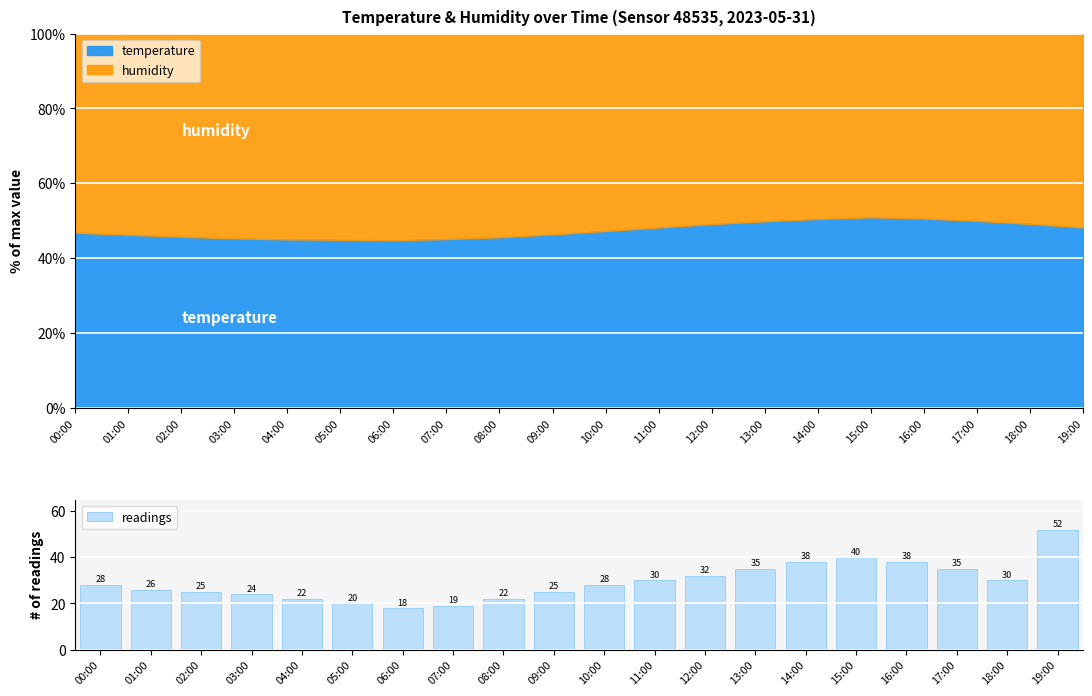

Reading right to left, transcribe all the data shown in this chart.

19:00=52	18:00=30	17:00=35	16:00=38	15:00=40	14:00=38	13:00=35	12:00=32	11:00=30	10:00=28	09:00=25	08:00=22	07:00=19	06:00=18	05:00=20	04:00=22	03:00=24	02:00=25	01:00=26	00:00=28